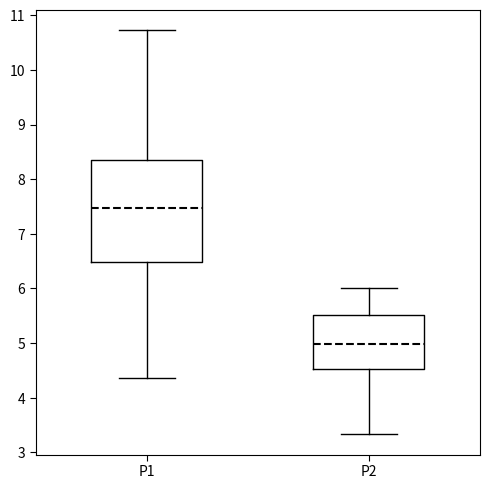

Reading left to right, transcribe this box plot: for each box, give where its median line is, the range the box spans, and where its two whiskers end, as read against the y-axis. The values are not printed on the chart, so give them approximately, as read against the axis.

P1: median 7.5, box 6.5 to 8.4, whiskers 4.4 to 10.7
P2: median 5.0, box 4.5 to 5.5, whiskers 3.3 to 6.0